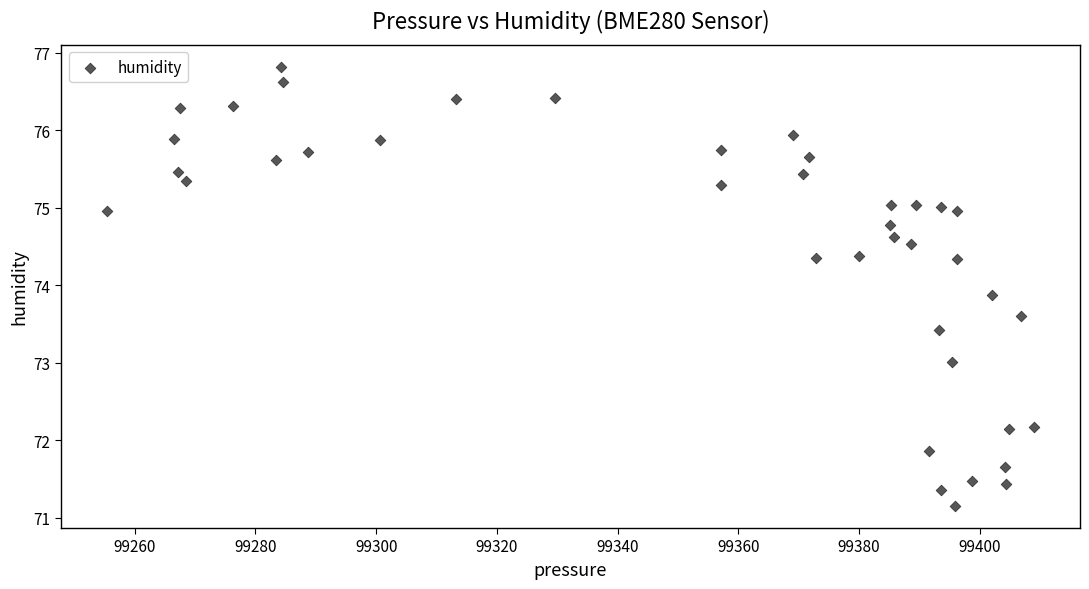

What is the range of Y values (max minus min)?

5.7